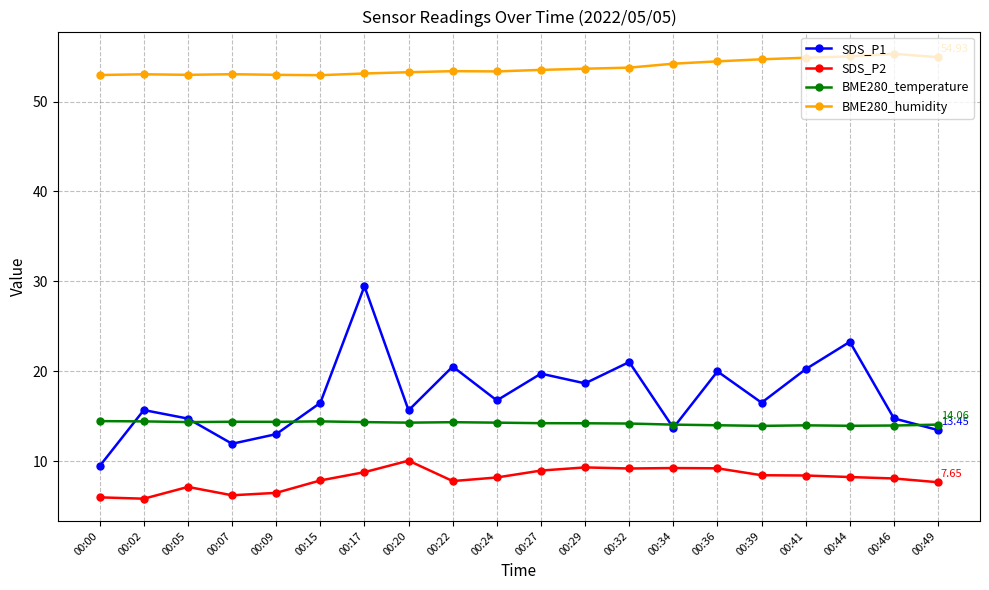

At which category does SDS_P1 reach its first local valley?

00:07